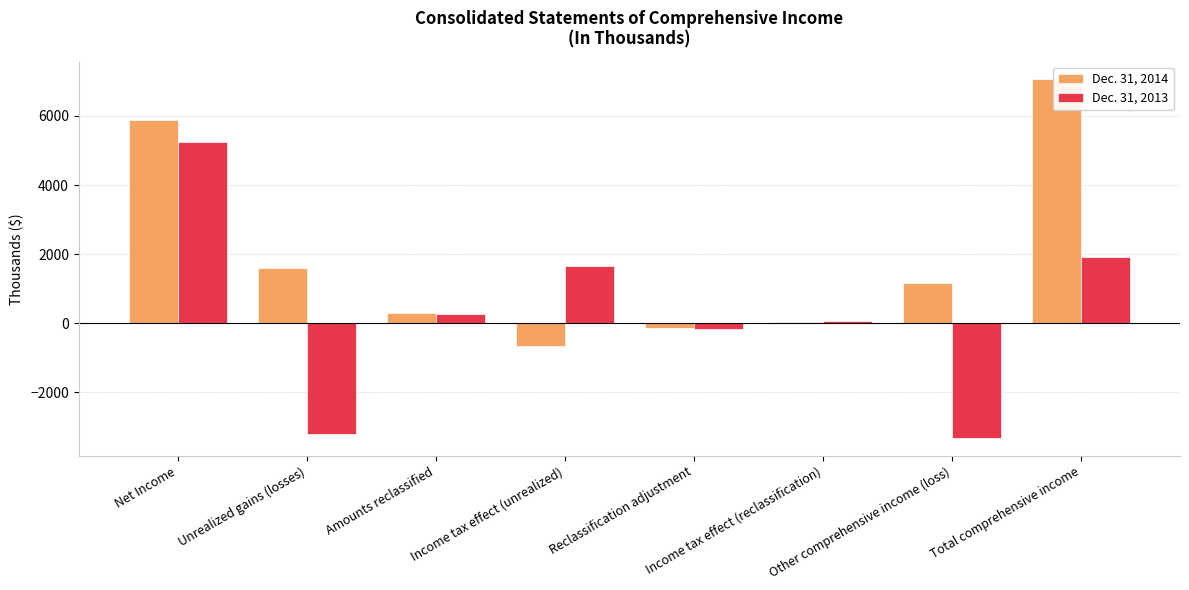

Reading left to right, what are all the values shown in this chart?

Dec. 31, 2014: Net Income=5884	Unrealized gains (losses)=1612	Amounts reclassified=301	Income tax effect (unrealized)=-651	Reclassification adjustment=-133	Income tax effect (reclassification)=45	Other comprehensive income (loss)=1174	Total comprehensive income=7058
Dec. 31, 2013: Net Income=5240	Unrealized gains (losses)=-3195	Amounts reclassified=255	Income tax effect (unrealized)=1656	Reclassification adjustment=-159	Income tax effect (reclassification)=54	Other comprehensive income (loss)=-3320	Total comprehensive income=1920